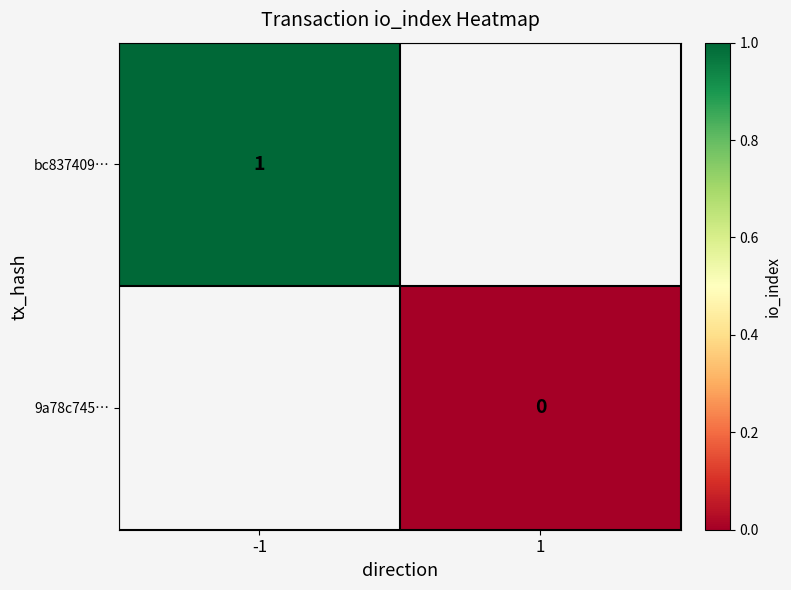

What is the greatest value displayed?

1.0